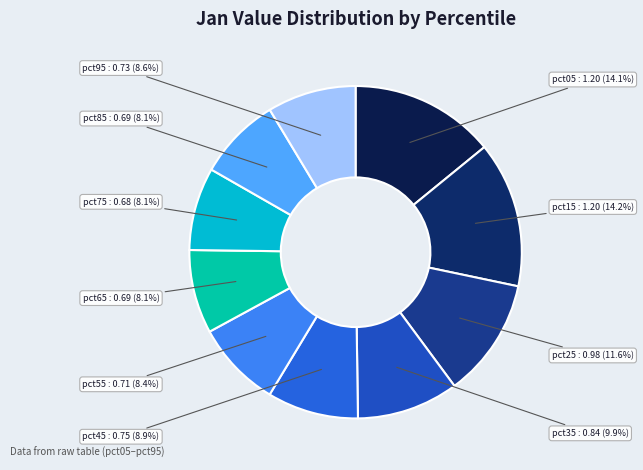

Which slice is the smallest?

pct75